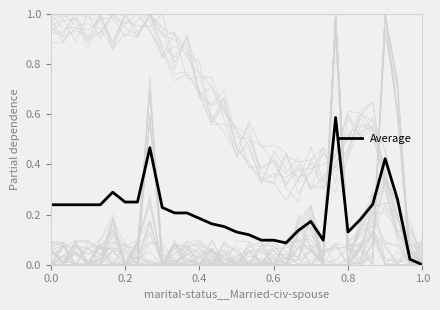

The Average series shows 0.1 at 0.6. True or false?

True